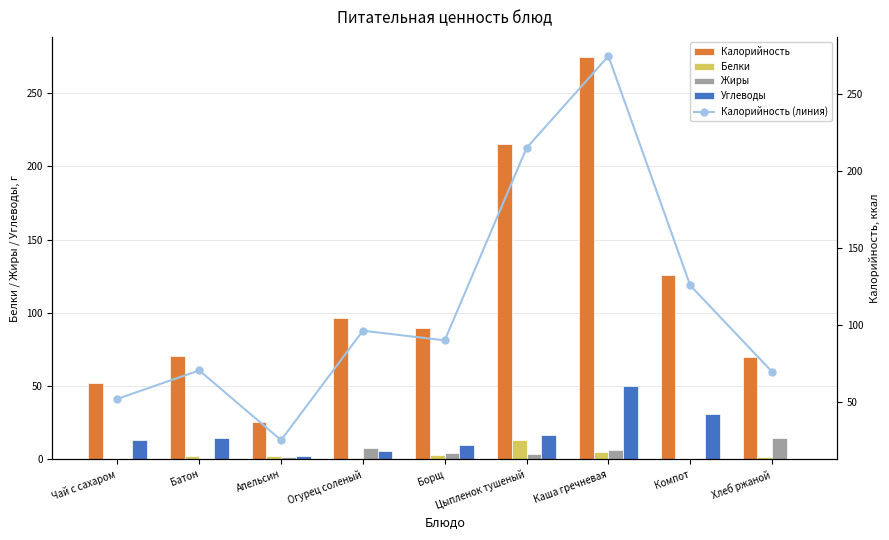

Is it true that Калорийность (линия) equals 157.5 at Огурец соленый?

False